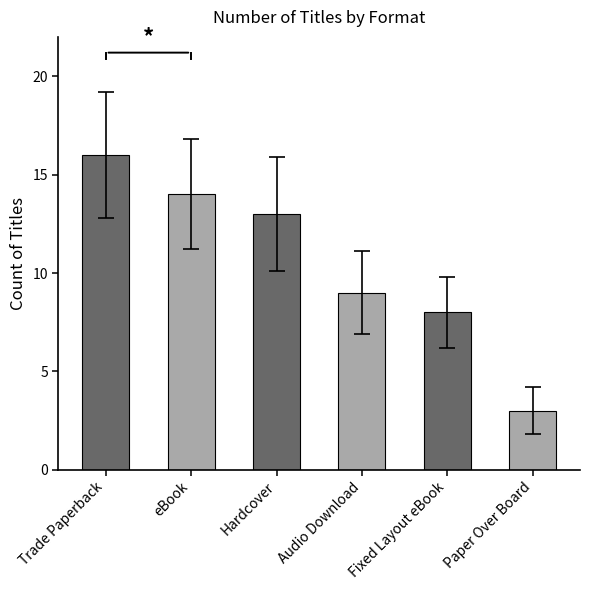

What is the sum of the values at Trade Paperback and eBook?

30